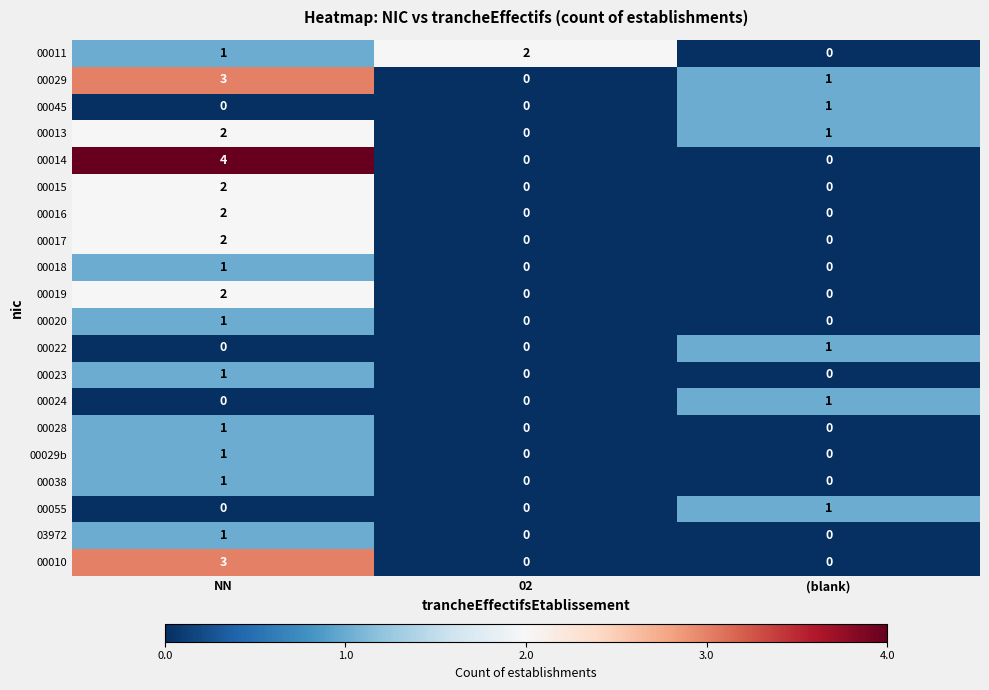

How many distinct data groups are displayed?

20